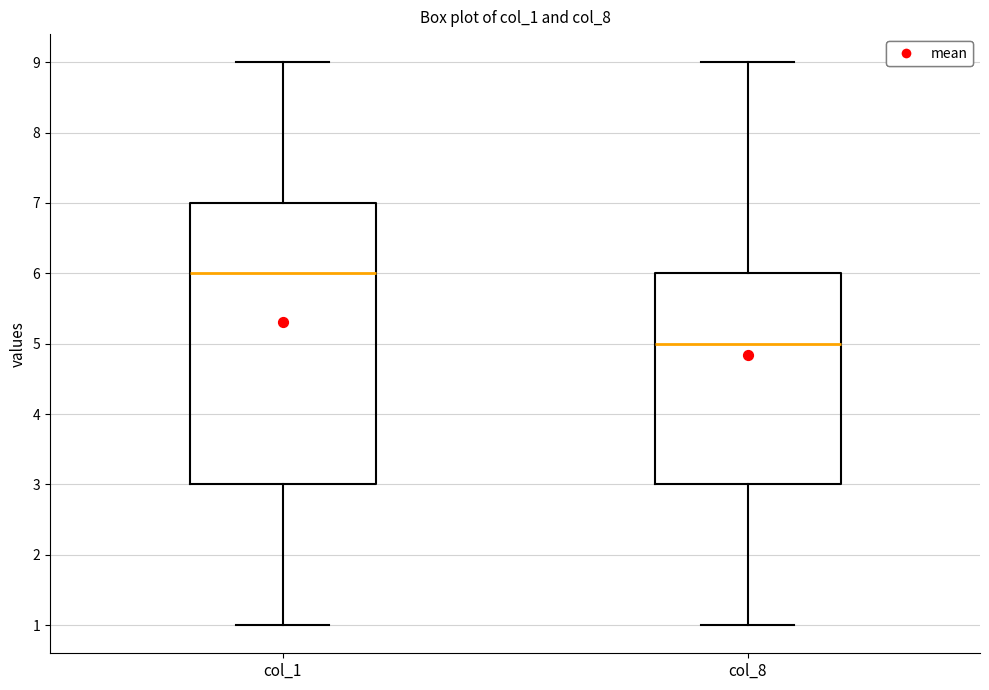

Where does the lower whisker of the box for col_1 end on the y-axis? The values are not printed on the chart, so give them approximately, as read against the axis.

1